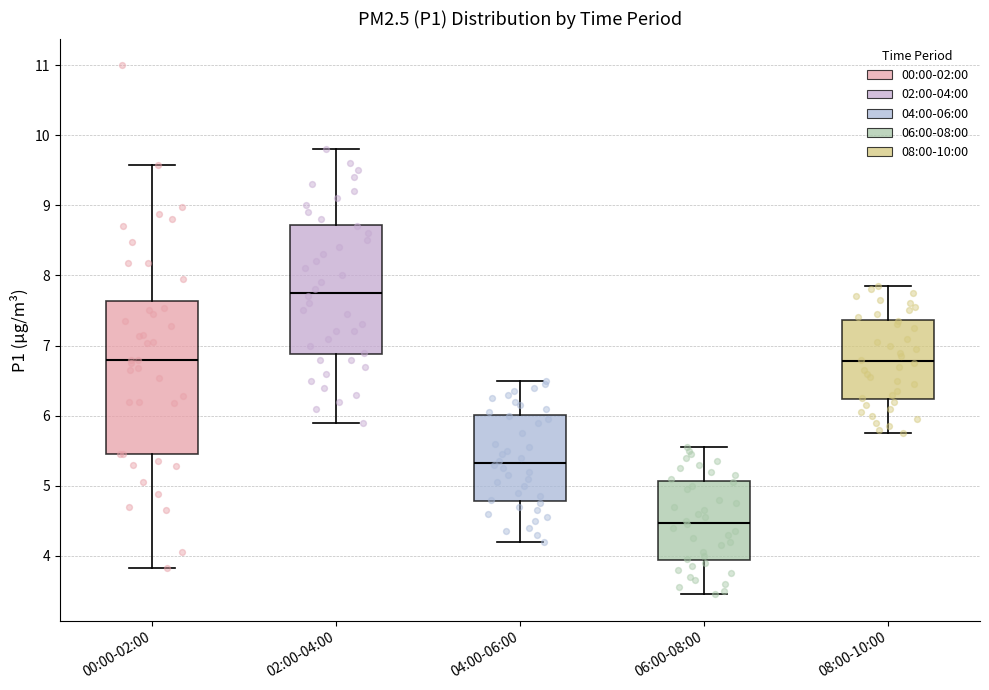

Reading left to right, read every box against the y-axis: the position of its median line, the range the box covers, and the ends of its whiskers. The values are not printed on the chart, so give them approximately, as read against the axis.

00:00-02:00: median 6.8, box 5.5 to 7.6, whiskers 3.8 to 9.6
02:00-04:00: median 7.8, box 6.9 to 8.7, whiskers 5.9 to 9.8
04:00-06:00: median 5.3, box 4.8 to 6.0, whiskers 4.2 to 6.5
06:00-08:00: median 4.5, box 3.9 to 5.1, whiskers 3.5 to 5.6
08:00-10:00: median 6.8, box 6.2 to 7.4, whiskers 5.8 to 7.9